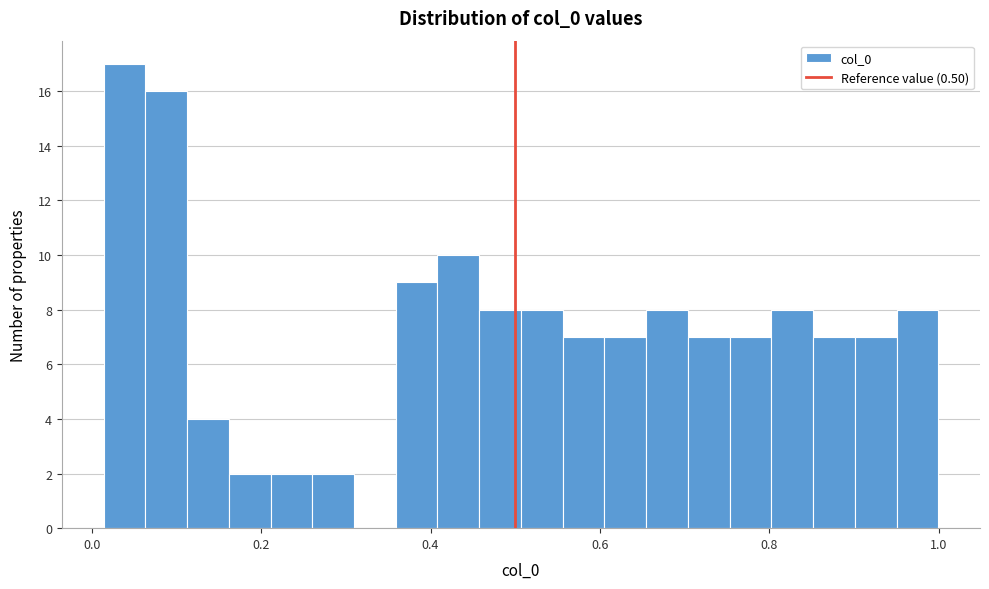

Around what value on the x-axis is the tallest bar? Give the approximate position of its centre, as read against the axis.

0.04